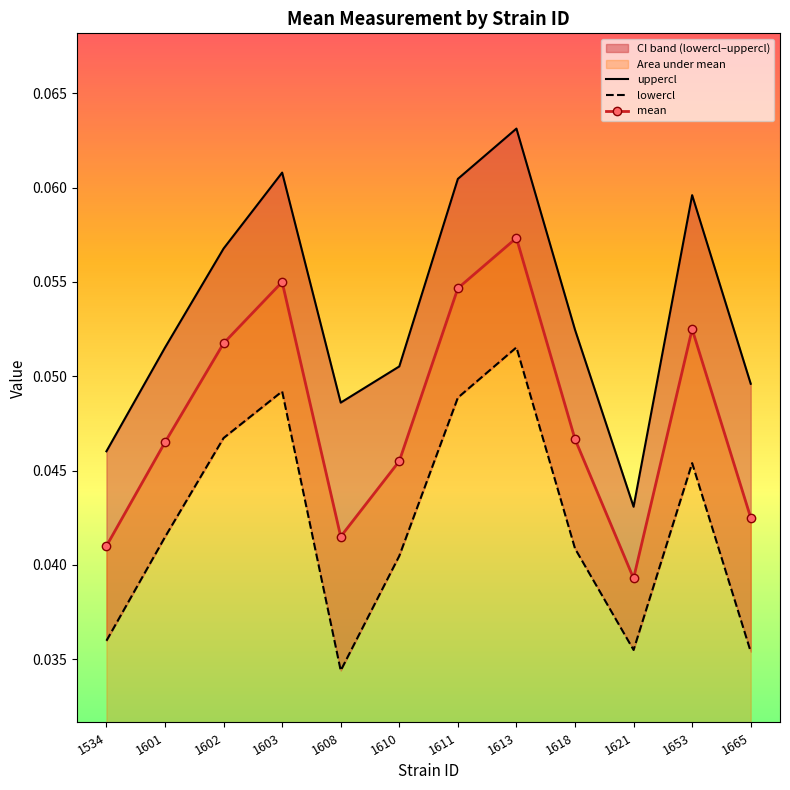

Which series has the largest total across all categories?

uppercl